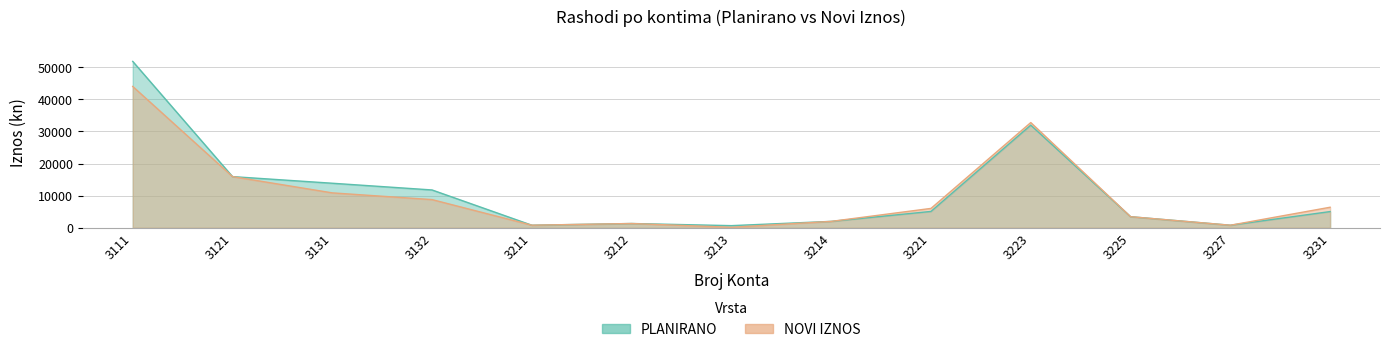

Rank the series at 3223 from highest to lowest value.

NOVI IZNOS, PLANIRANO